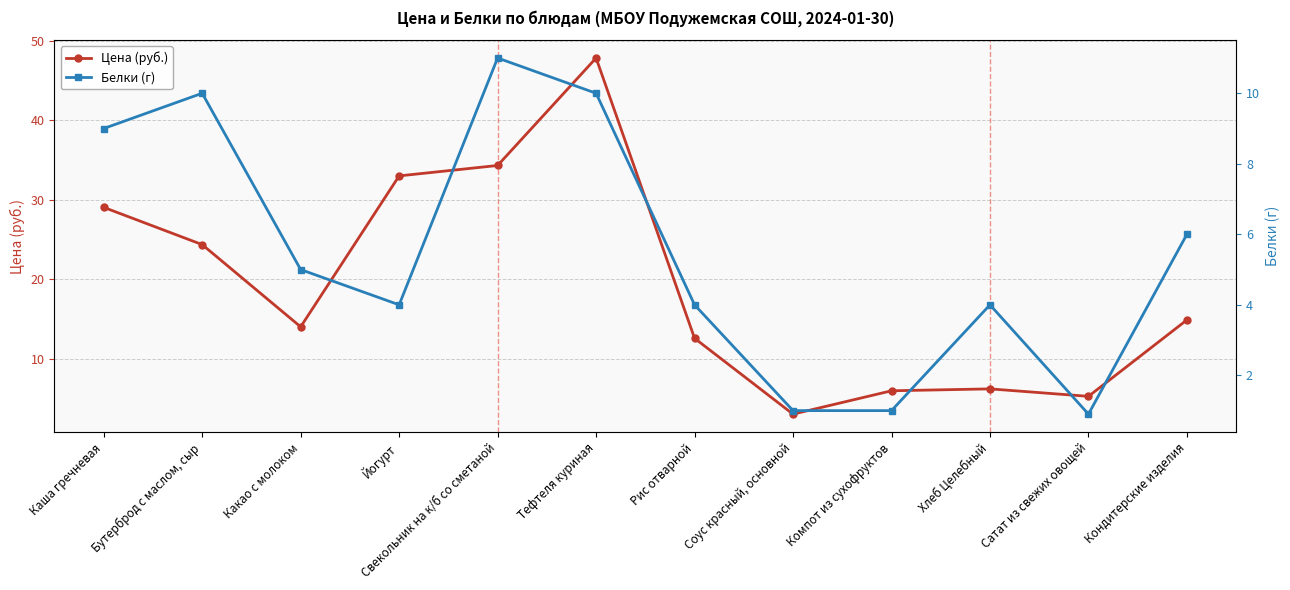

What is the difference between the second highest and minimum values in the Цена (руб.) series?

31.3